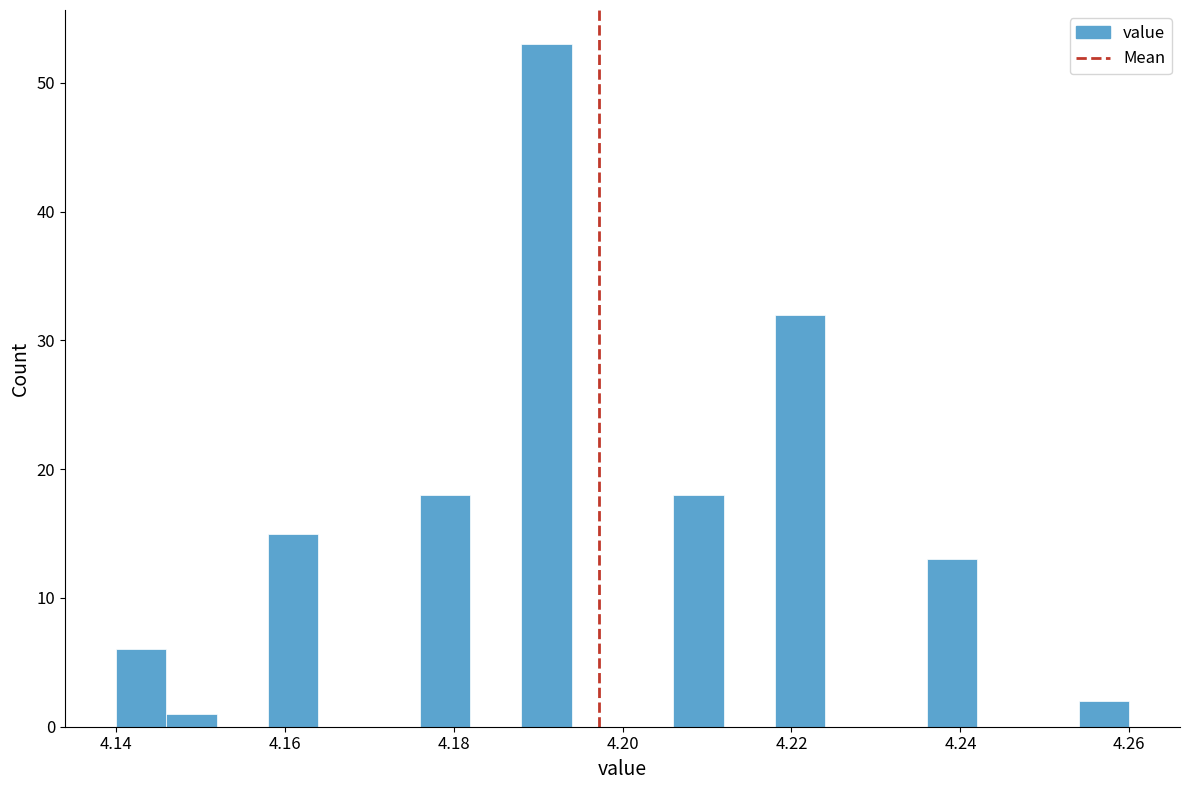

Read against the x-axis, roughly where is the centre of the tallest bar?

4.192